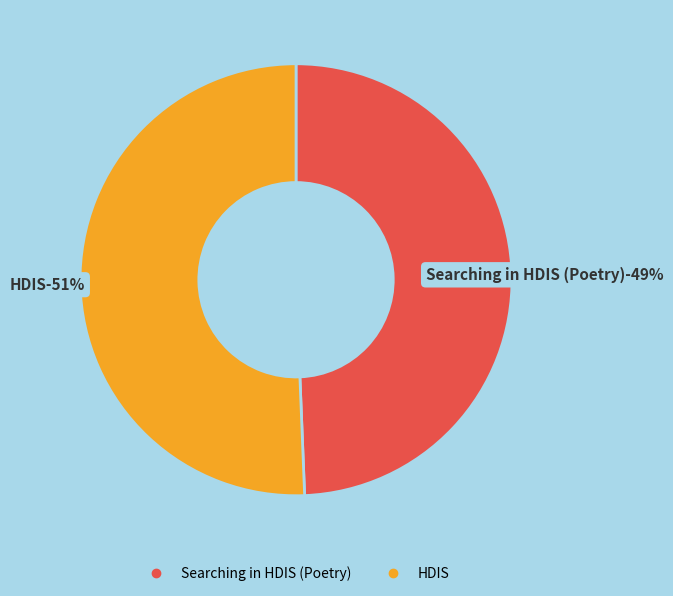

How much of the chart is everything except Searching in HDIS (Poetry)?

50.6%